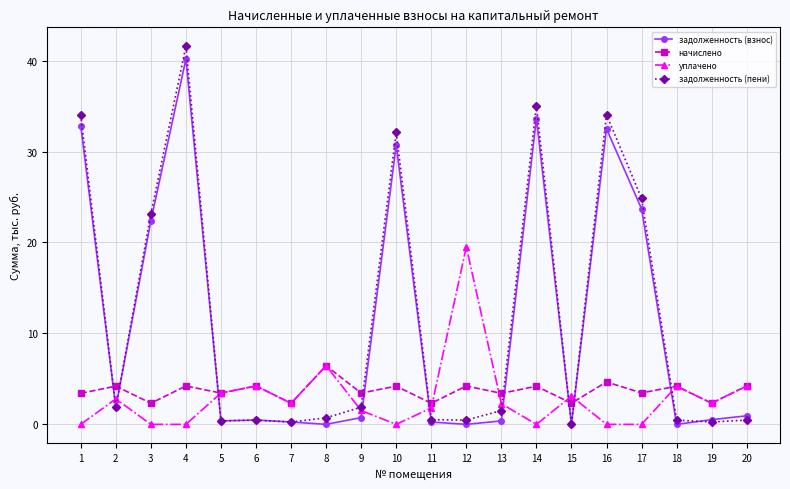

Which category has the highest value in the уплачено series?

12